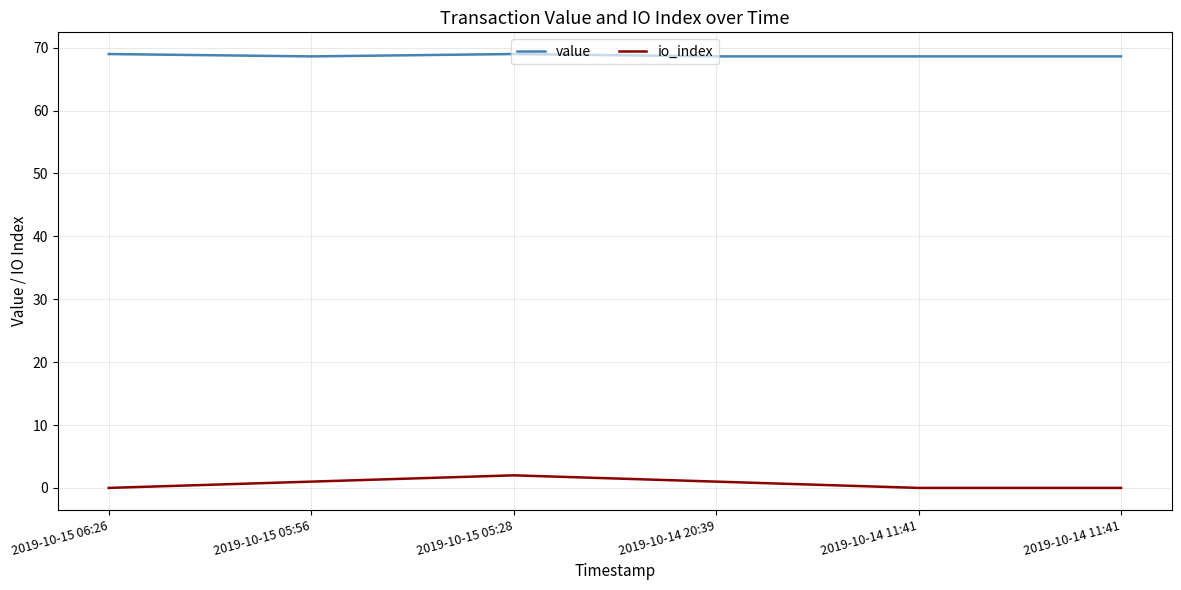

What is the total value across all series at 2019-10-14 20:39?

69.6